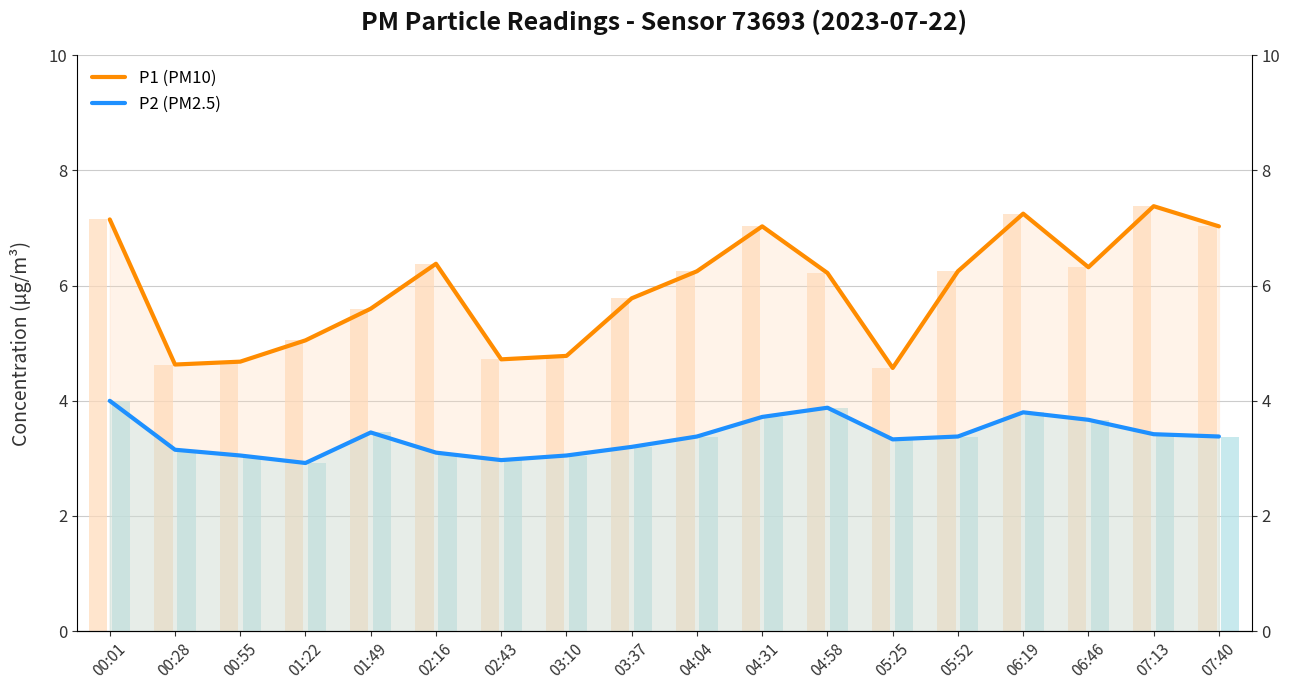

Reading right to left, list all the values displayed in this chart.

P1 (PM10): 7.0	7.4	6.3	7.2	6.2	4.6	6.2	7.0	6.2	5.8	4.8	4.7	6.4	5.6	5.0	4.7	4.6	7.2
P2 (PM2.5): 3.4	3.4	3.7	3.8	3.4	3.3	3.9	3.7	3.4	3.2	3.0	3.0	3.1	3.5	2.9	3.0	3.1	4.0